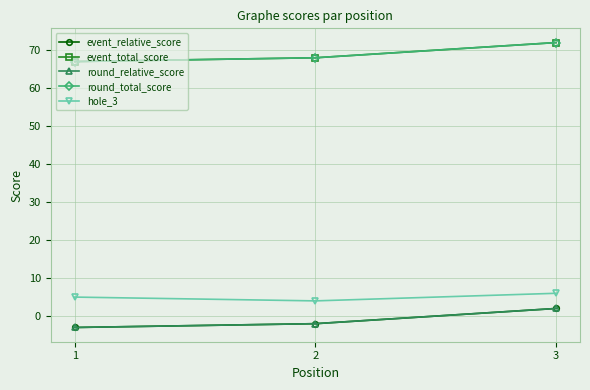

At which label does event_total_score first exceed 68?

3